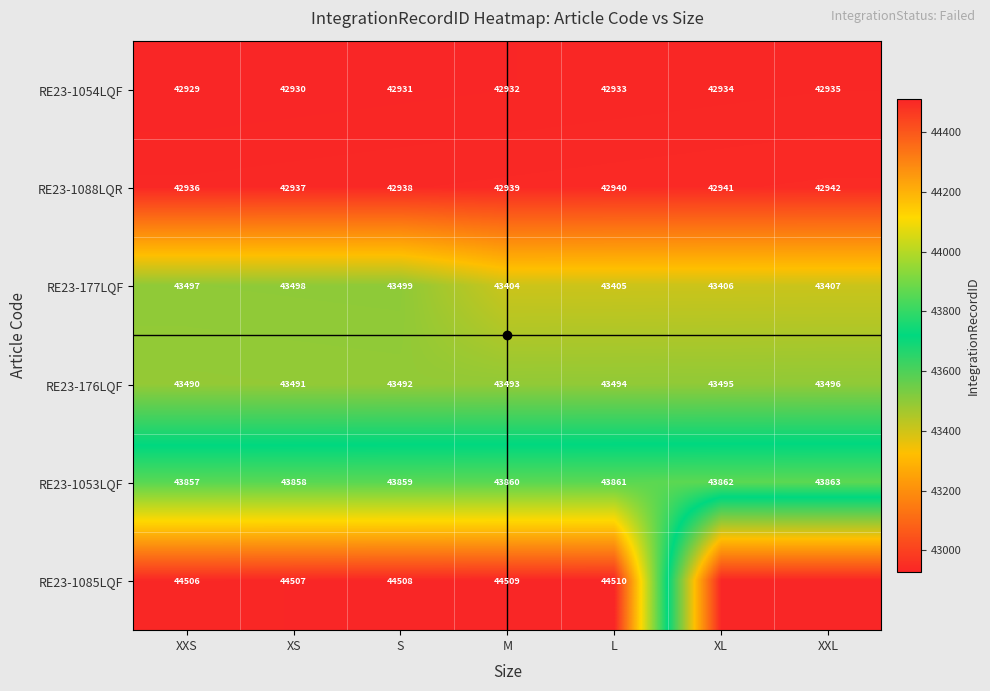

Which category has the lowest value in the RE23-1088LQR series?

XXS